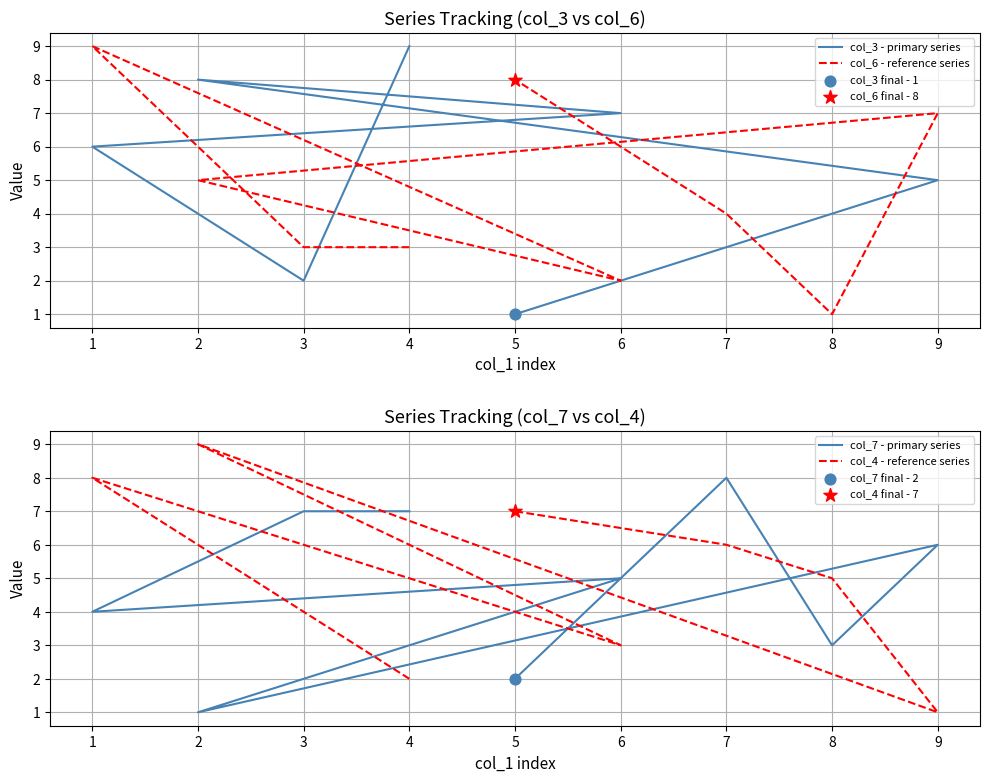

Is the value of col_7 - primary series at 7 greater than the value of col_4 - reference series at 4?

Yes